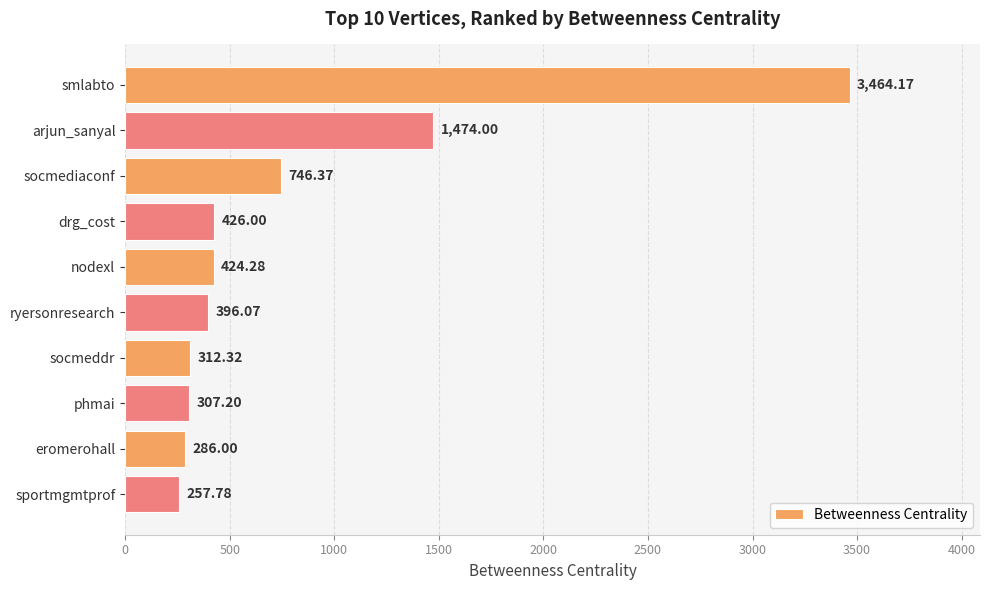

How many data points are less than 424?

5